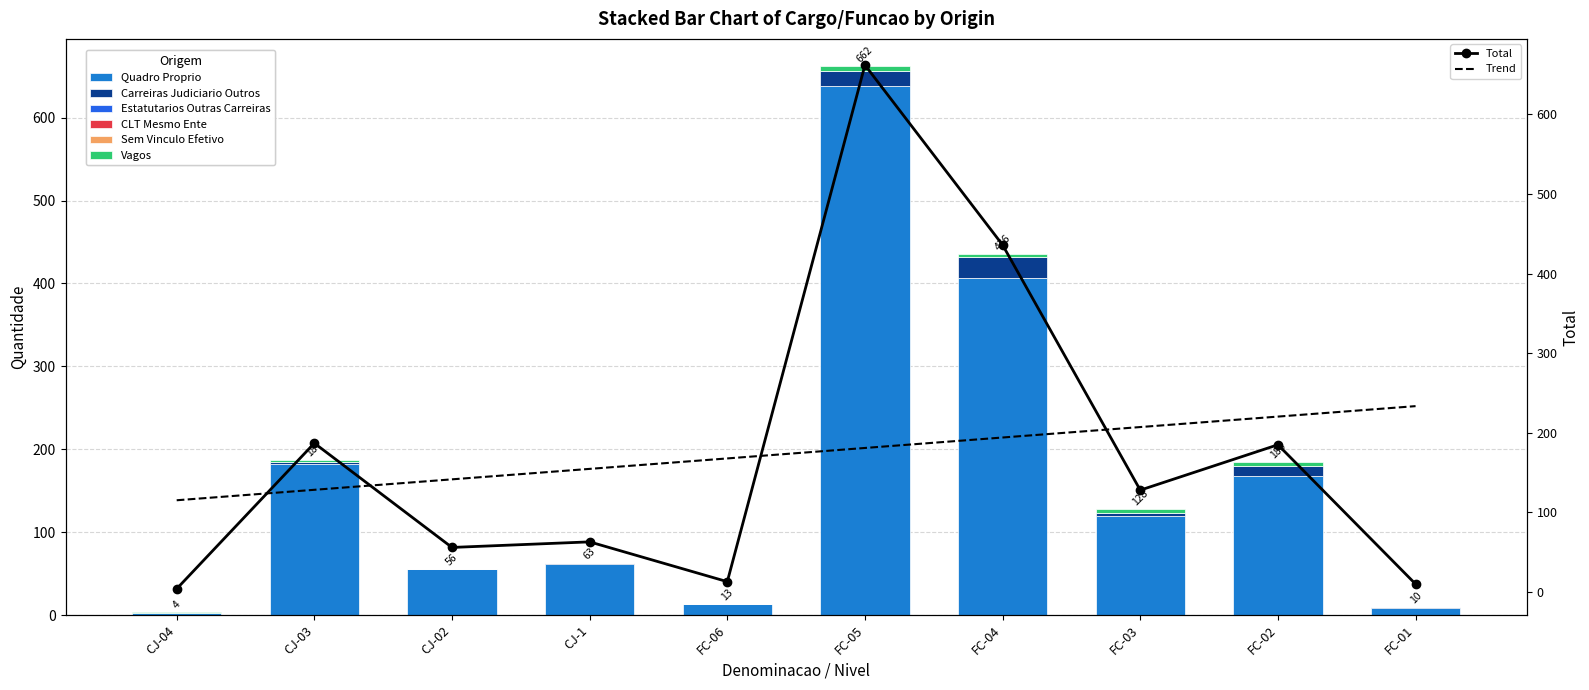

What is the difference between the maximum and minimum values in the Vagos series?

6